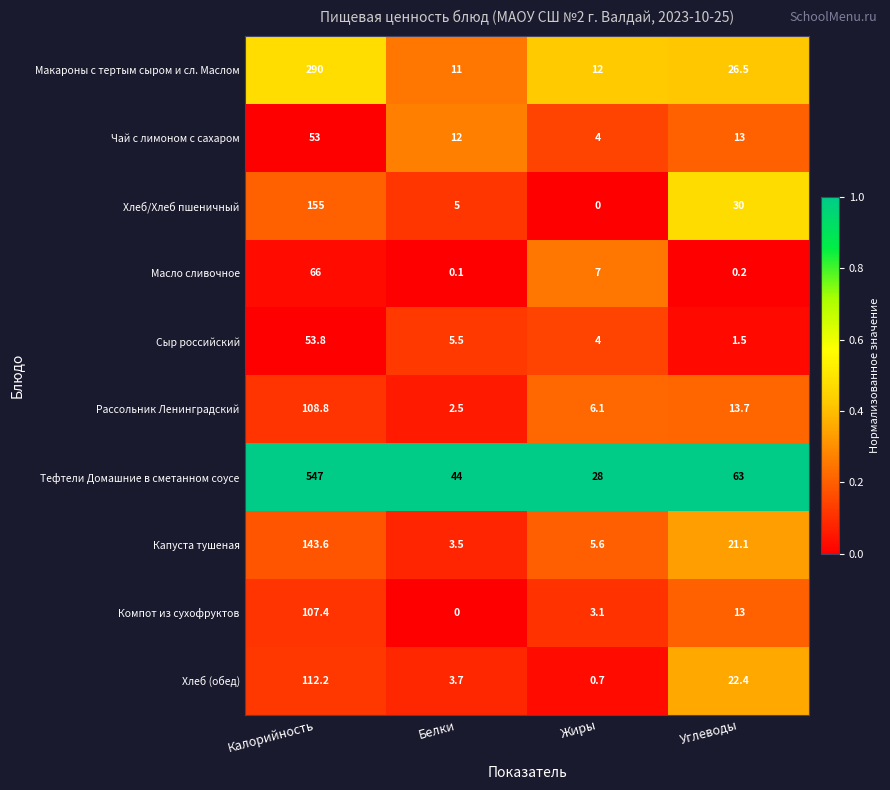

What is the lowest value of the Тефтели Домашние в сметанном соусе series?

28.0